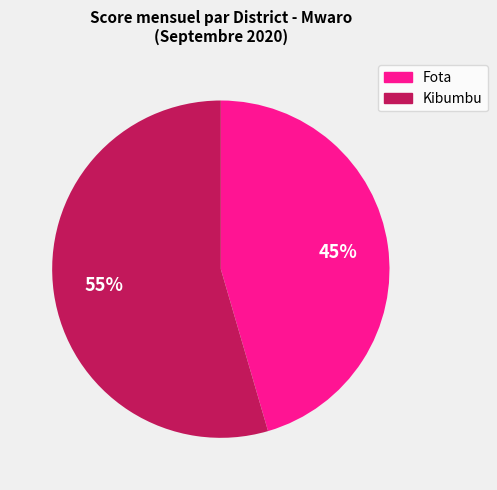

Count the number of slices in the pie.

2